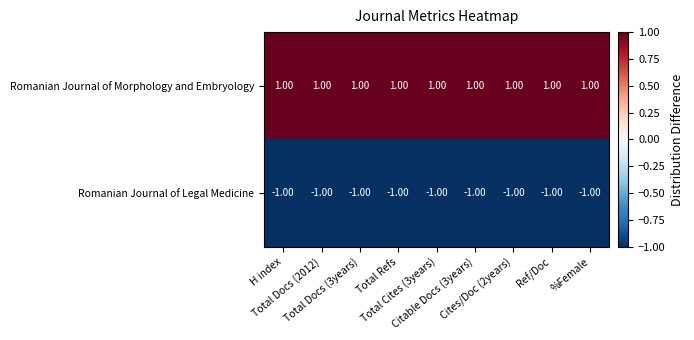

At how many categories does at least one series exceed 0?

9